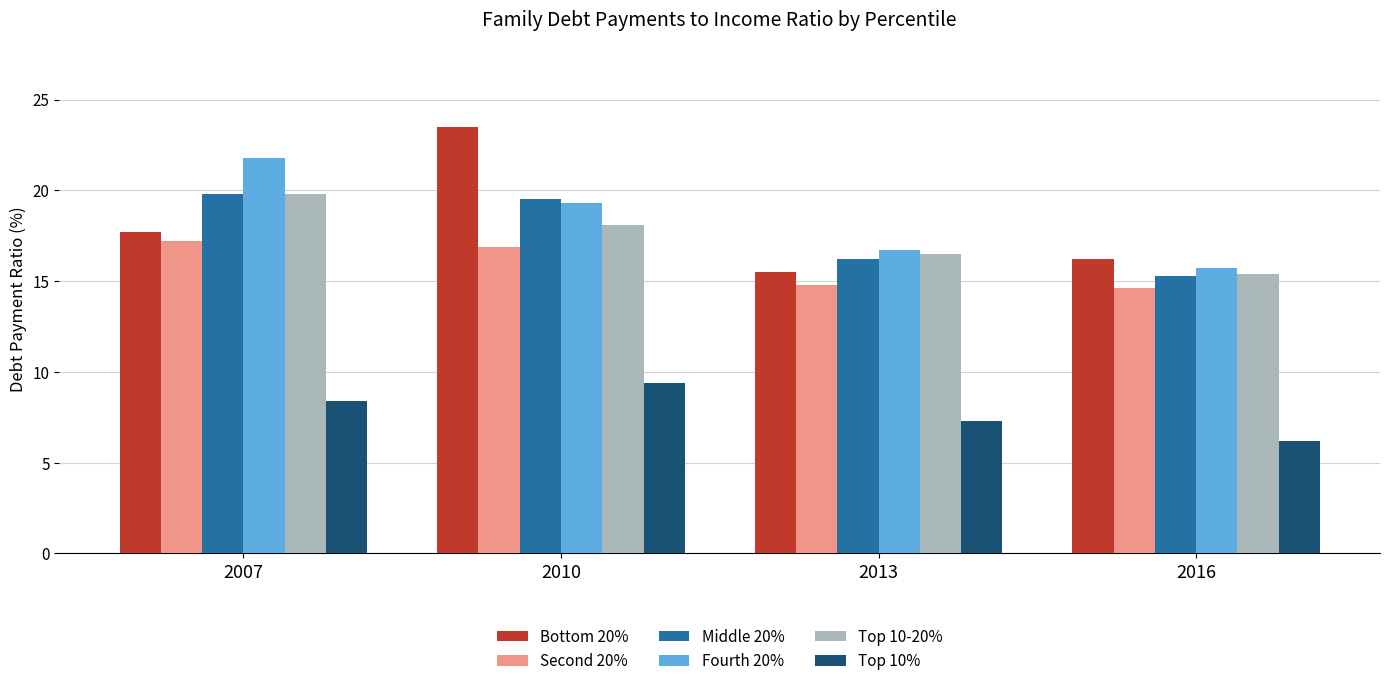

What is the total value across all series at 2010?

106.7